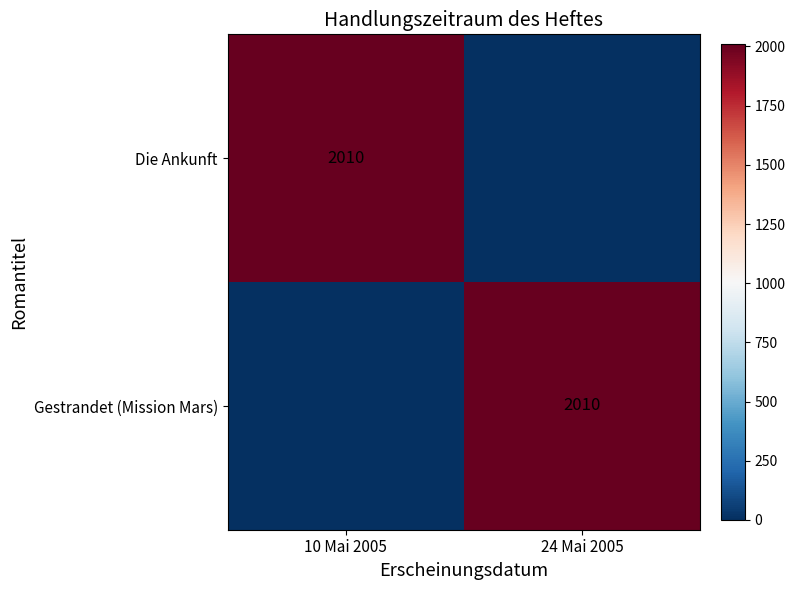

Is it true that Die Ankunft equals 2010 at 10 Mai 2005?

True